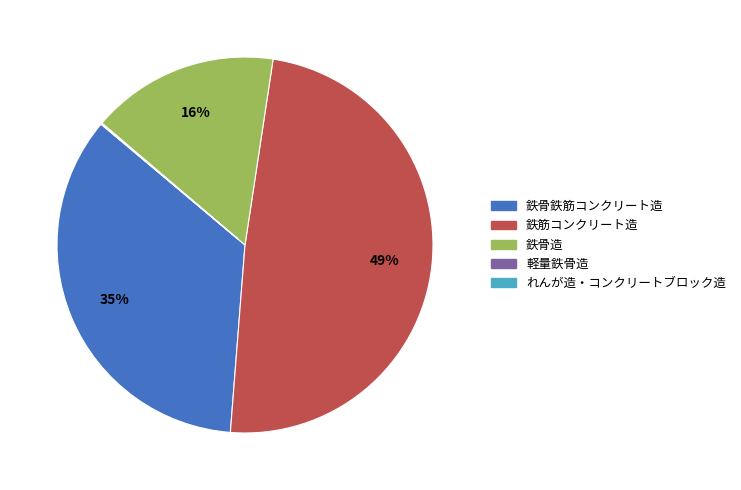

Approximately how many times larger is the value at 鉄骨造 compared to 鉄筋コンクリート造?

0.3